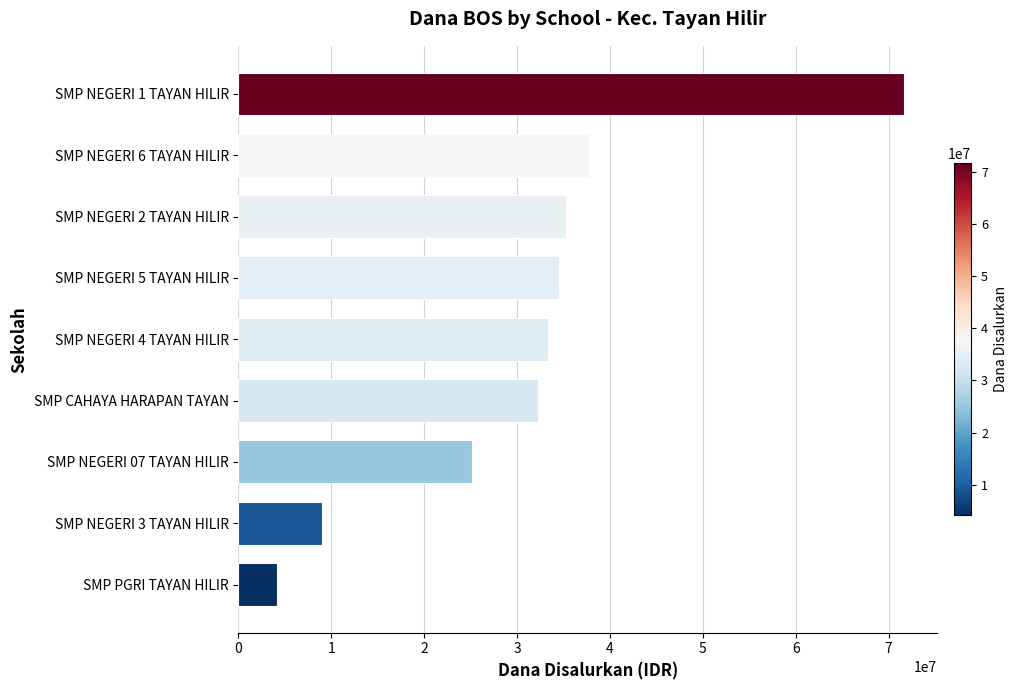

Does the chart contain any negative values?

No